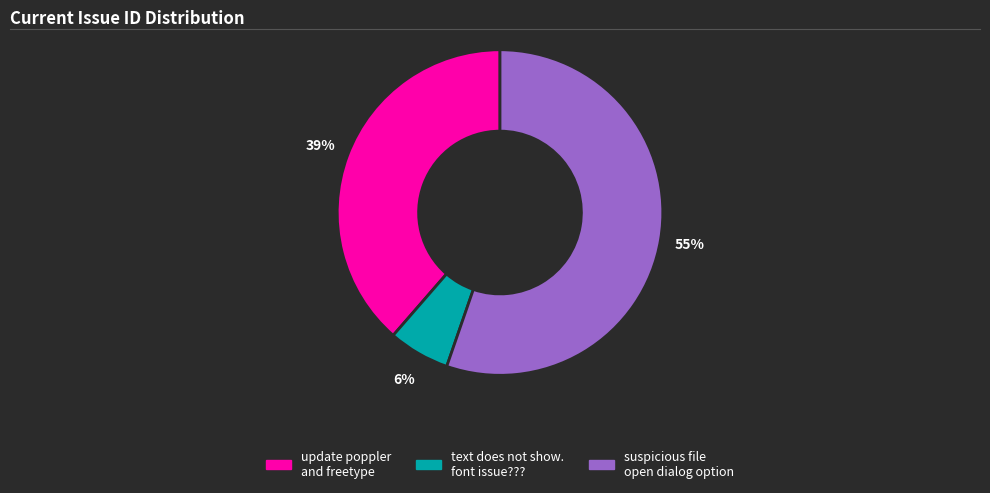

Which category has the smallest portion of the pie?

text does not show. font issue???